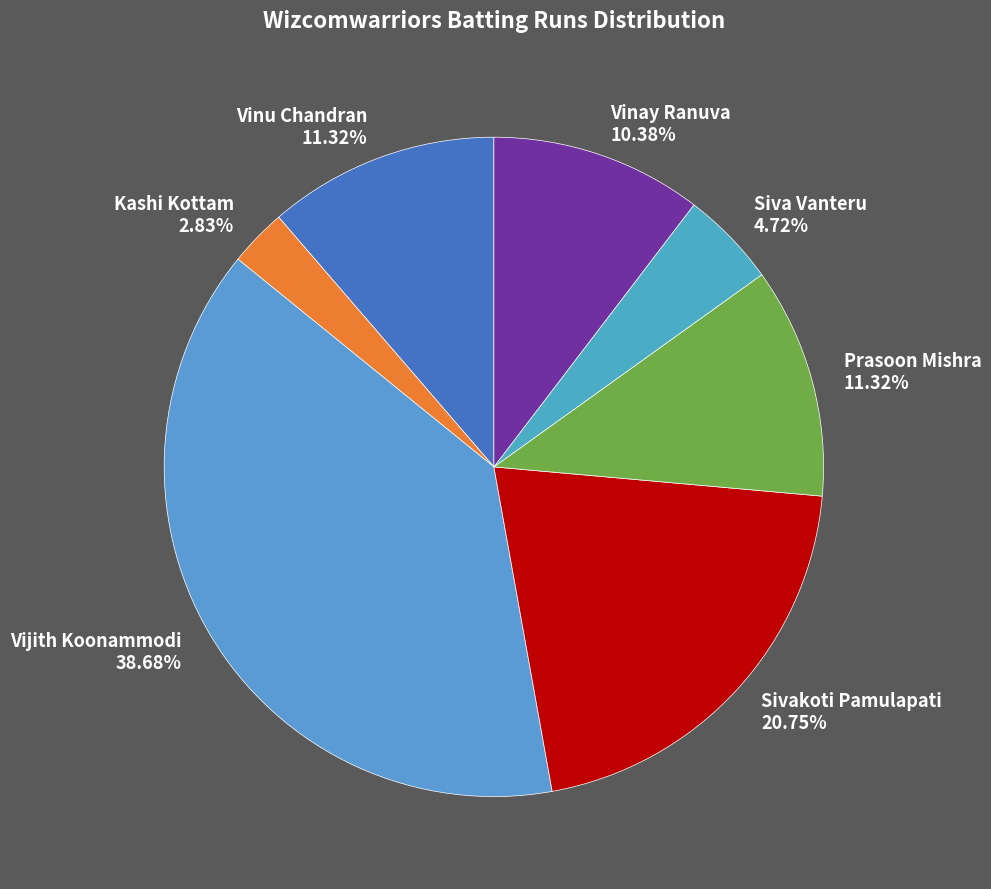

What is the largest slice in the pie chart?

Vijith Koonammodi